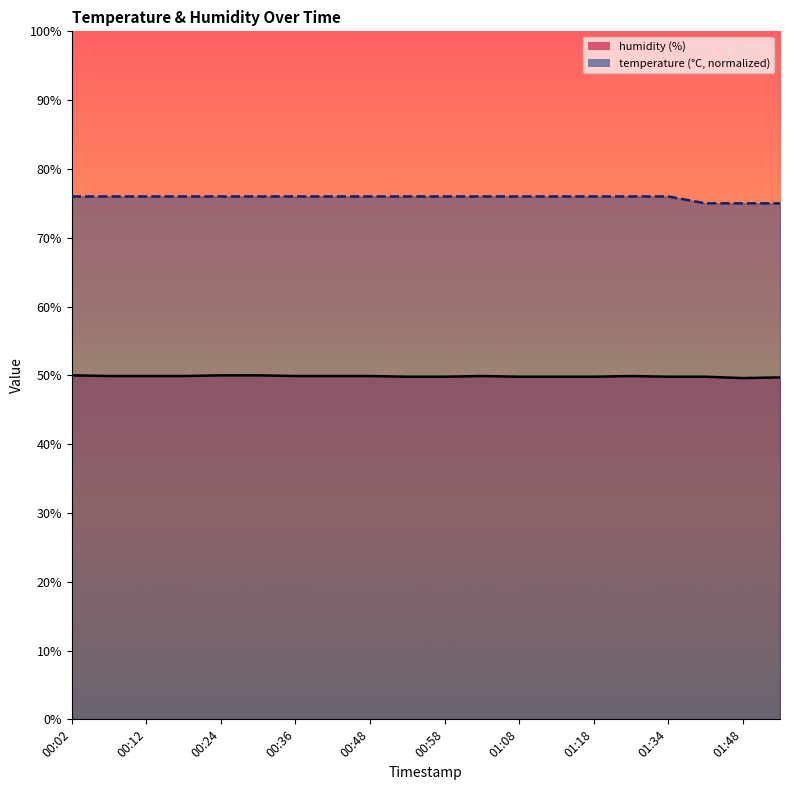

What is the difference between the second highest and minimum values in the temperature series?

1.0